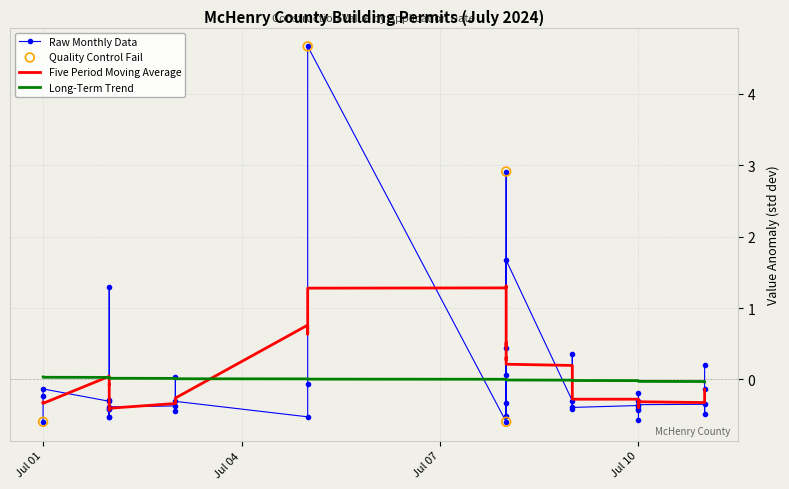

What is the change in value from 2024-07-05 to 2024-07-10?

-5.2